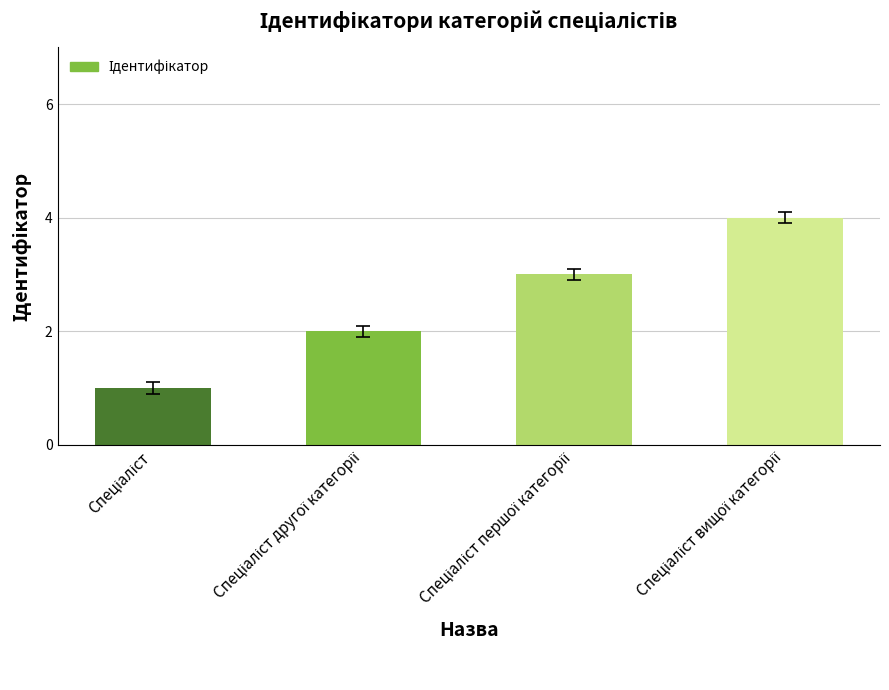

How many series are shown in this chart?

1